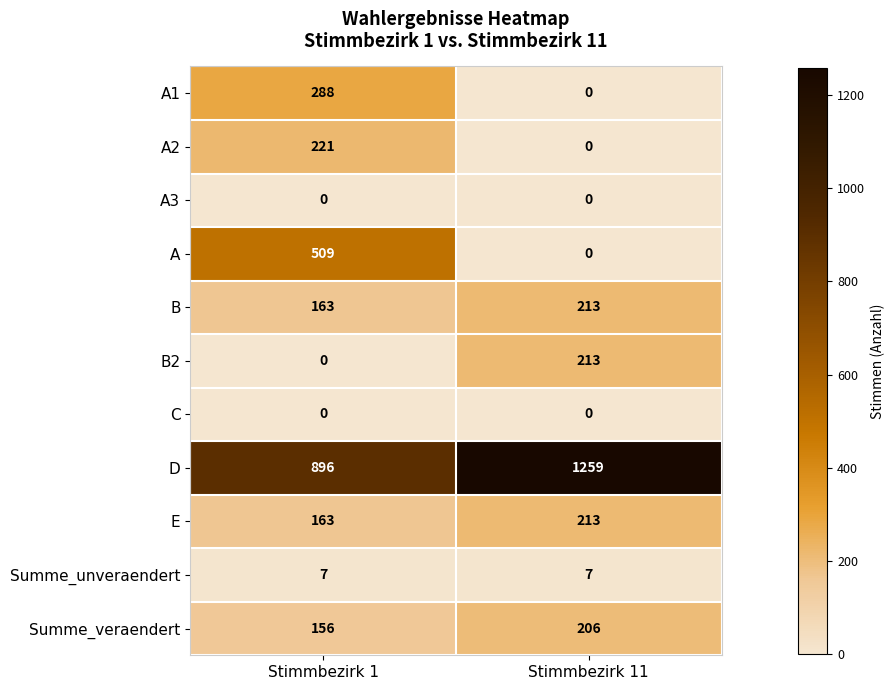

Is it true that B equals 163 at Stimmbezirk 1?

True